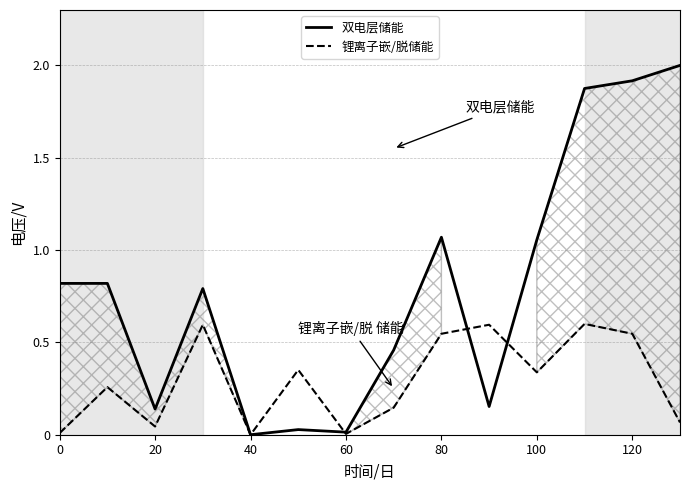

What is the value of the 锂离子嵌/脱储能 point at the 14th from the left?

0.1